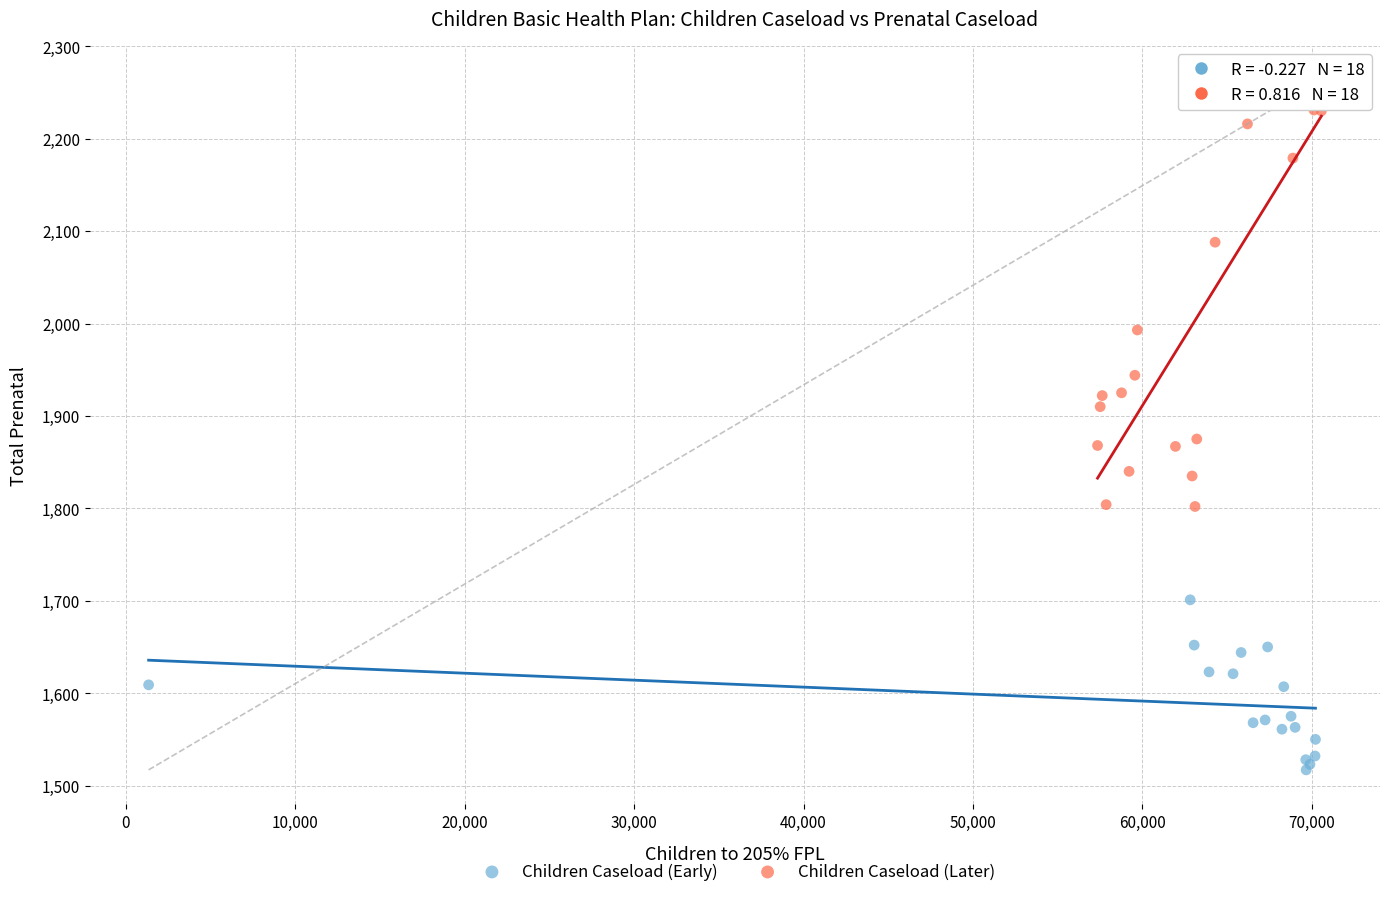

Which series reaches the minimum Y coordinate?

Children Caseload (Early)